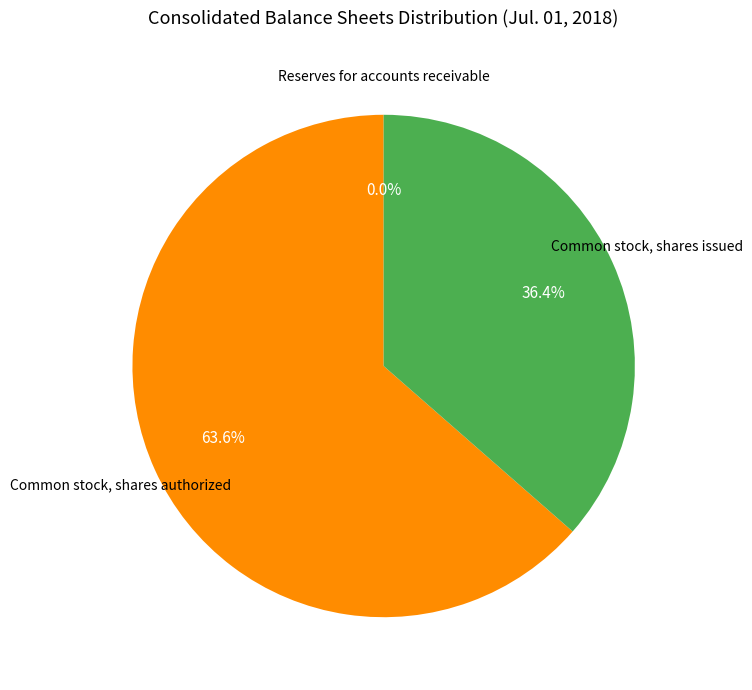

Is there any slice that represents more than half of the pie?

Yes